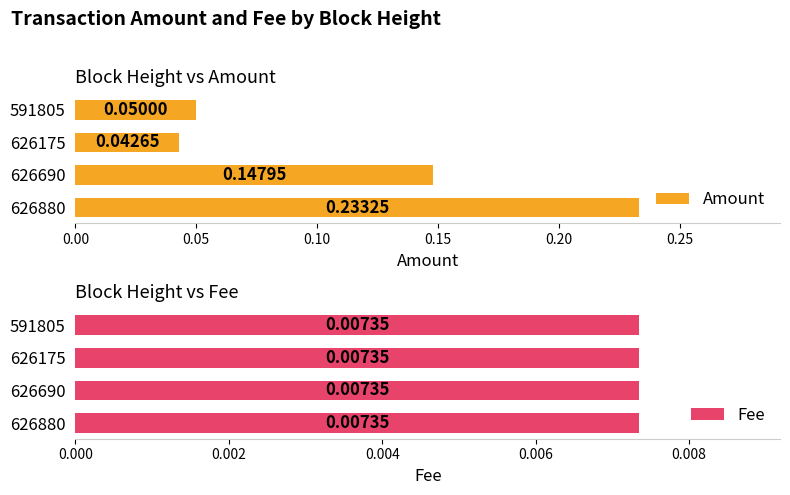

Rank the categories by Amount value from lowest to highest.

626175, 591805, 626690, 626880